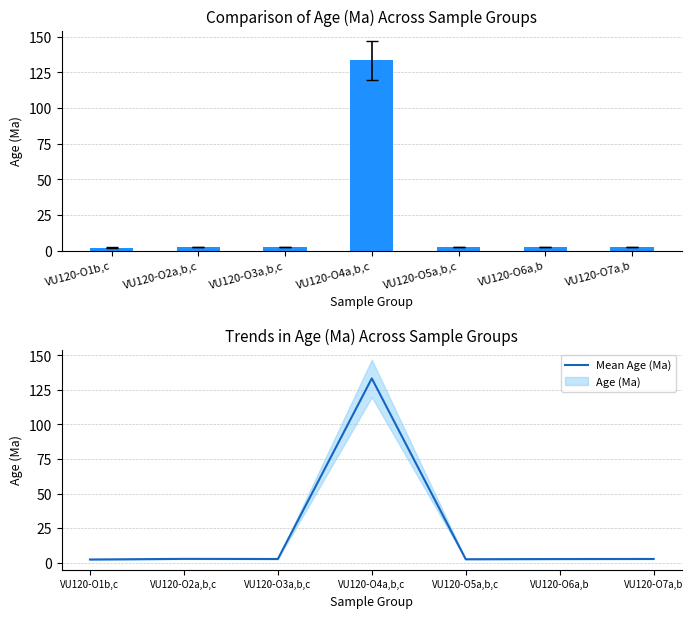

What is the average value of the Age (Ma) series?

21.2